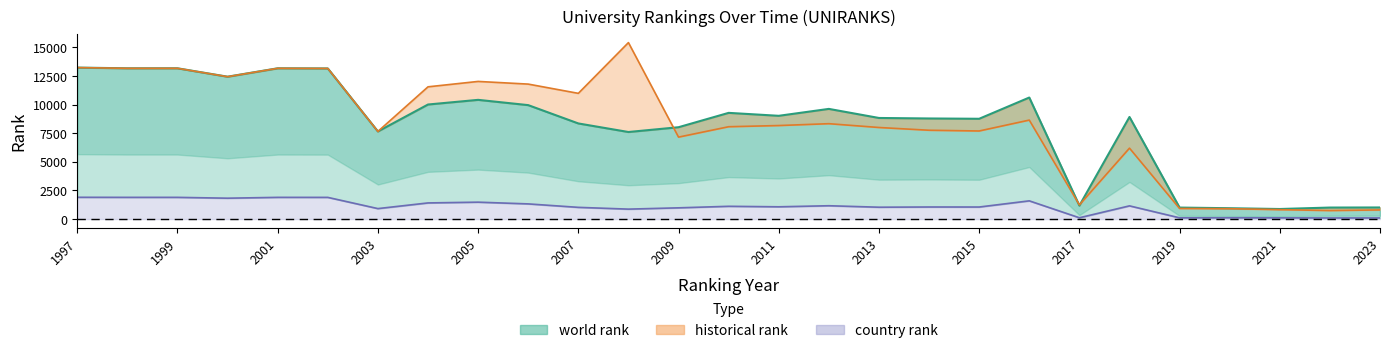

Reading left to right, extract all data points from this chart.

world rank: 1997=13232.0	1998=13171.0	1999=13171.0	2000=12437.0	2001=13171.0	2002=13158.0	2003=7654.0	2004=10007.0	2005=10414.0	2006=9953.0	2007=8353.0	2008=7605.0	2009=8023.0	2010=9277.0	2011=9020.0	2012=9624.0	2013=8831.0	2014=8787.0	2015=8761.0	2016=10616.0	2017=1175.0	2018=8919.0	2019=1003.0	2020=947.0	2021=878.0	2022=1005.0	2023=1013.0
continent rank: 1997=1902.0	1998=1896.0	1999=1896.0	2000=1823.0	2001=1896.0	2002=1894.0	2003=914.0	2004=1410.0	2005=1476.0	2006=1325.0	2007=1023.0	2008=868.0	2009=981.0	2010=1115.0	2011=1071.0	2012=1164.0	2013=1035.0	2014=1054.0	2015=1052.0	2016=1591.0	2017=114.0	2018=1153.0	2019=108.0	2020=115.0	2021=107.0	2022=97.0	2023=99.0
historical rank: 1997=13232.0	1998=13171.0	1999=13171.0	2000=12437.0	2001=13171.0	2002=13158.0	2003=7654.0	2004=11552.5	2005=12023.5	2006=11790.5	2007=10982.5	2008=15416.0	2009=7158.3	2010=8066.3	2011=8170.0	2012=8332.3	2013=7999.3	2014=7759.0	2015=7694.7	2016=8646.0	2017=1238.7	2018=6195.0	2019=922.8	2020=905.5	2021=822.8	2022=743.3	2023=798.5